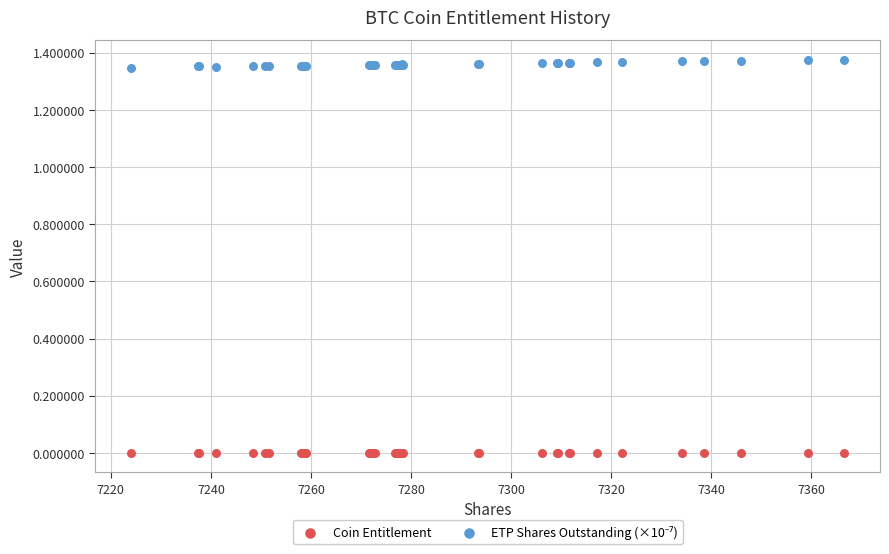

Which series contains the lowest Y value?

Coin Entitlement